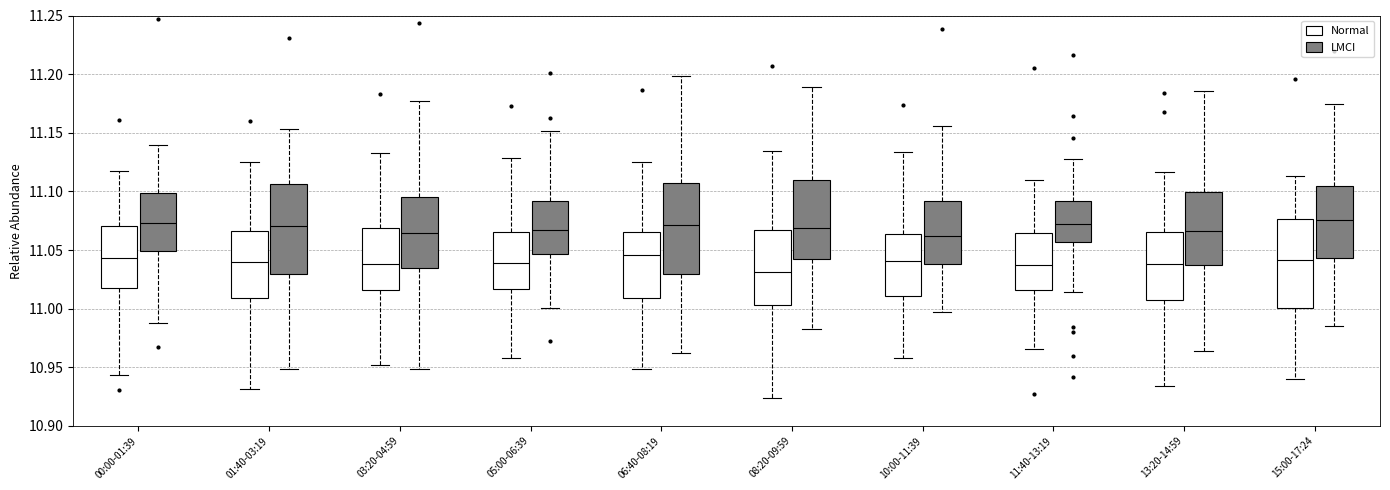

Reading left to right, read every box against the y-axis: the position of its median line, the range the box covers, and the ends of its whiskers. The values are not printed on the chart, so give them approximately, as read against the axis.

00:00-01:39 (Normal): median 11.045, box 11.015 to 11.070, whiskers 10.945 to 11.120
00:00-01:39 (LMCI): median 11.075, box 11.050 to 11.100, whiskers 10.990 to 11.140
01:40-03:19 (Normal): median 11.040, box 11.010 to 11.065, whiskers 10.930 to 11.125
01:40-03:19 (LMCI): median 11.070, box 11.030 to 11.105, whiskers 10.950 to 11.155
03:20-04:59 (Normal): median 11.040, box 11.015 to 11.070, whiskers 10.950 to 11.135
03:20-04:59 (LMCI): median 11.065, box 11.035 to 11.095, whiskers 10.950 to 11.175
05:00-06:39 (Normal): median 11.040, box 11.015 to 11.065, whiskers 10.960 to 11.130
05:00-06:39 (LMCI): median 11.065, box 11.045 to 11.090, whiskers 11.000 to 11.150
06:40-08:19 (Normal): median 11.045, box 11.010 to 11.065, whiskers 10.950 to 11.125
06:40-08:19 (LMCI): median 11.070, box 11.030 to 11.105, whiskers 10.960 to 11.200
08:20-09:59 (Normal): median 11.030, box 11.005 to 11.065, whiskers 10.925 to 11.135
08:20-09:59 (LMCI): median 11.070, box 11.045 to 11.110, whiskers 10.985 to 11.190
10:00-11:39 (Normal): median 11.040, box 11.010 to 11.065, whiskers 10.960 to 11.135
10:00-11:39 (LMCI): median 11.060, box 11.040 to 11.090, whiskers 10.995 to 11.155
11:40-13:19 (Normal): median 11.035, box 11.015 to 11.065, whiskers 10.965 to 11.110
11:40-13:19 (LMCI): median 11.070, box 11.055 to 11.090, whiskers 11.015 to 11.130
13:20-14:59 (Normal): median 11.040, box 11.005 to 11.065, whiskers 10.935 to 11.115
13:20-14:59 (LMCI): median 11.065, box 11.035 to 11.100, whiskers 10.965 to 11.185
15:00-17:24 (Normal): median 11.040, box 11.000 to 11.075, whiskers 10.940 to 11.115
15:00-17:24 (LMCI): median 11.075, box 11.045 to 11.105, whiskers 10.985 to 11.175